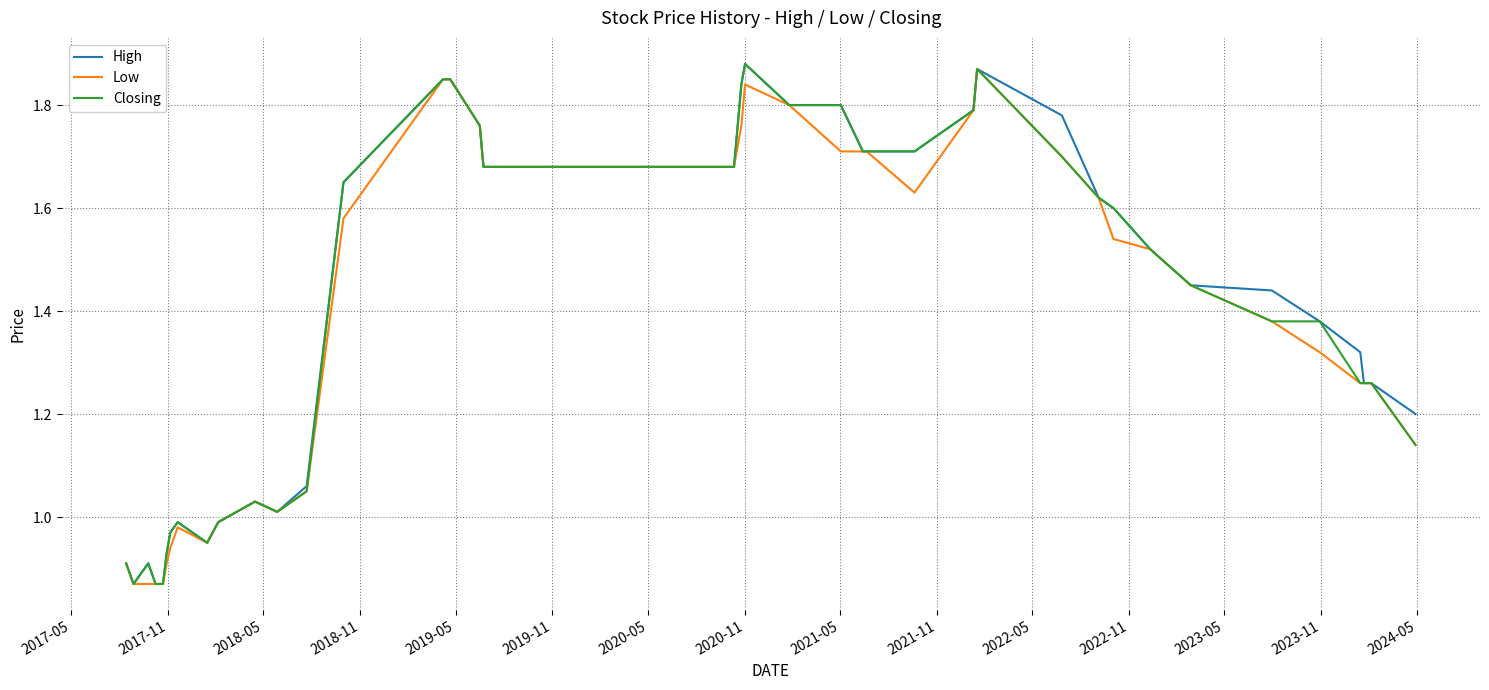

True or false: High and Closing cross at least once.

False